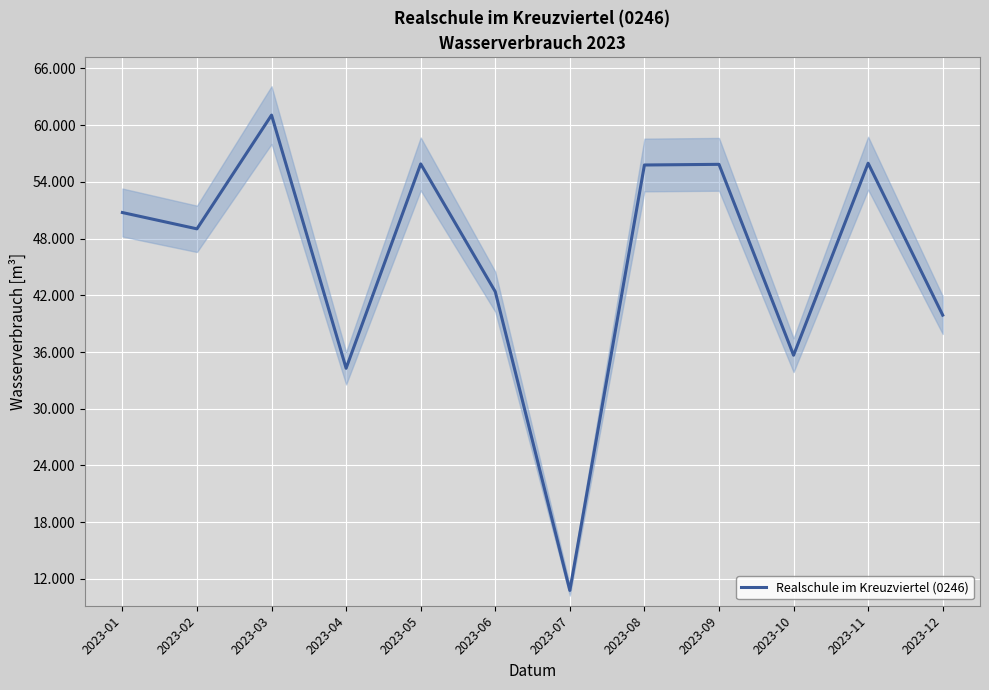

Reading left to right, what are all the values shown in this chart?

50757	49031	61064	34284	55902	42385	10781	55785	55855	35665	55974	39905